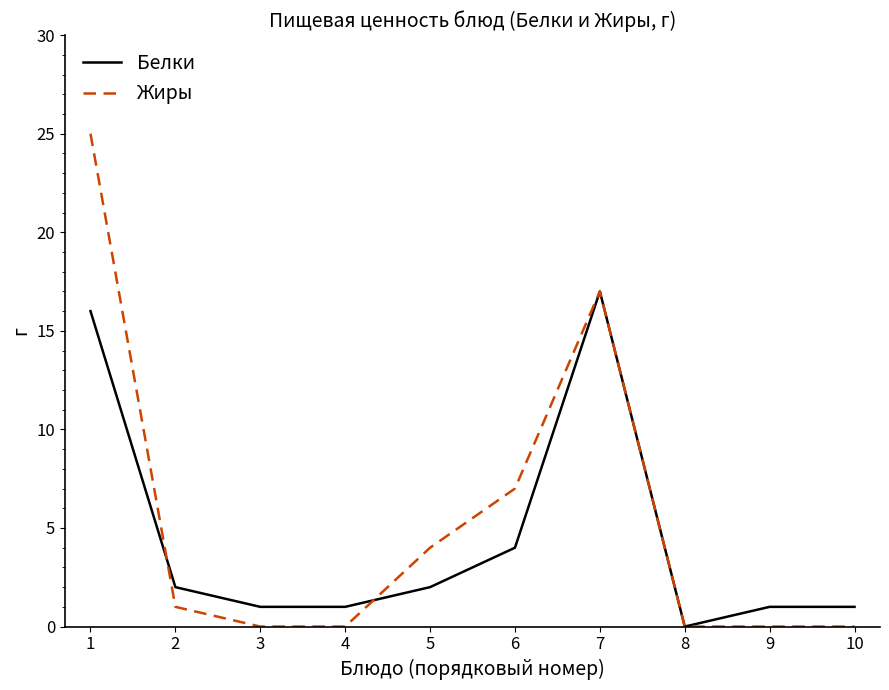

Which series changed the most between 1 and 7?

Жиры